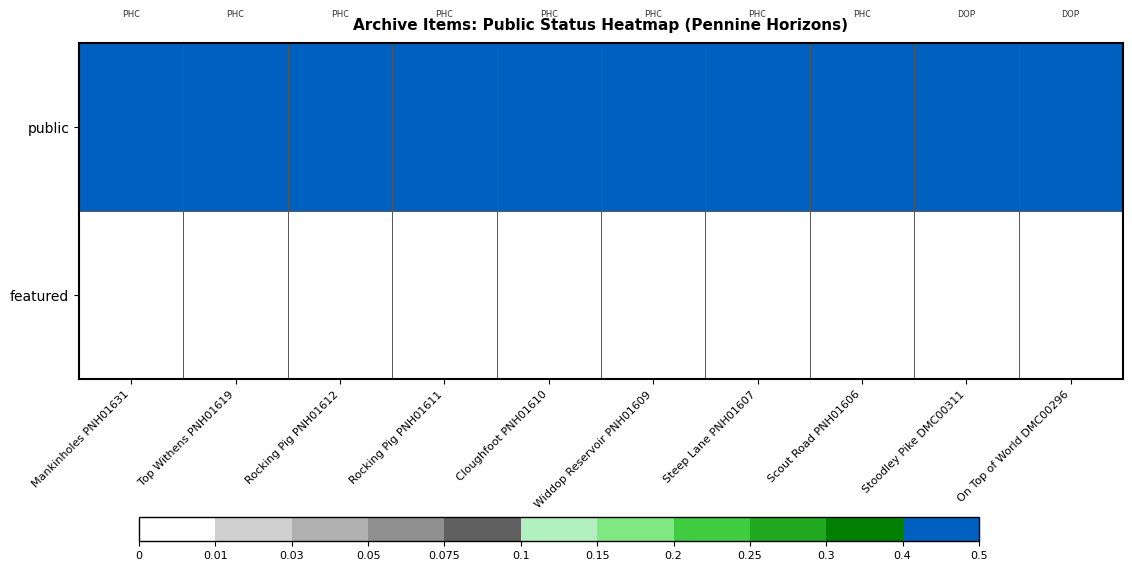

At which category is the sum across all series the highest?

Mankinholes PNH01631